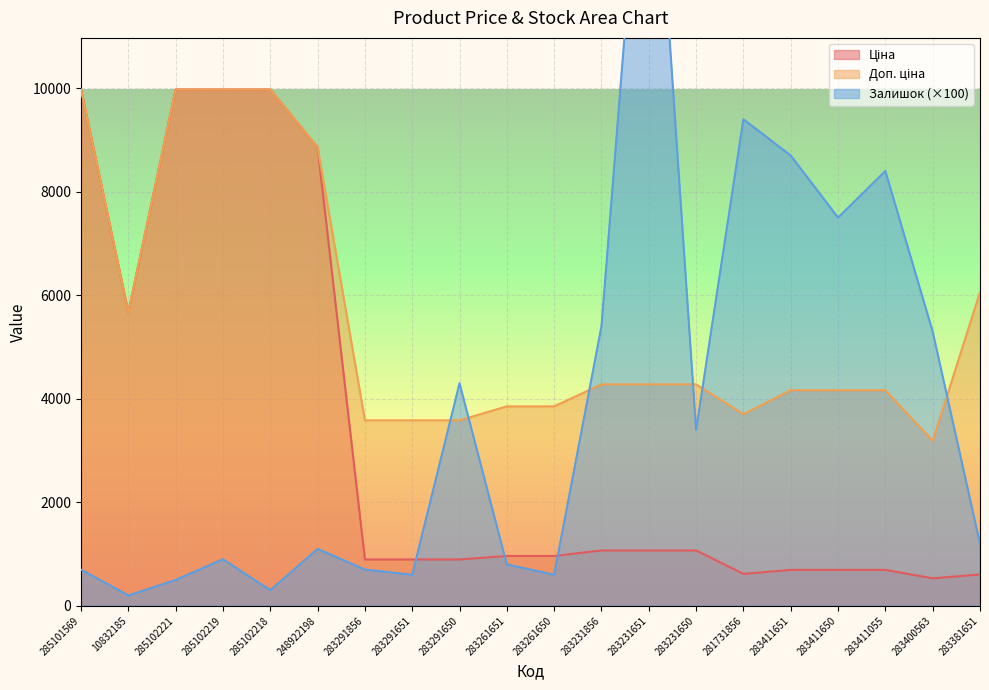

Which series has the largest total across all categories?

Доп. ціна